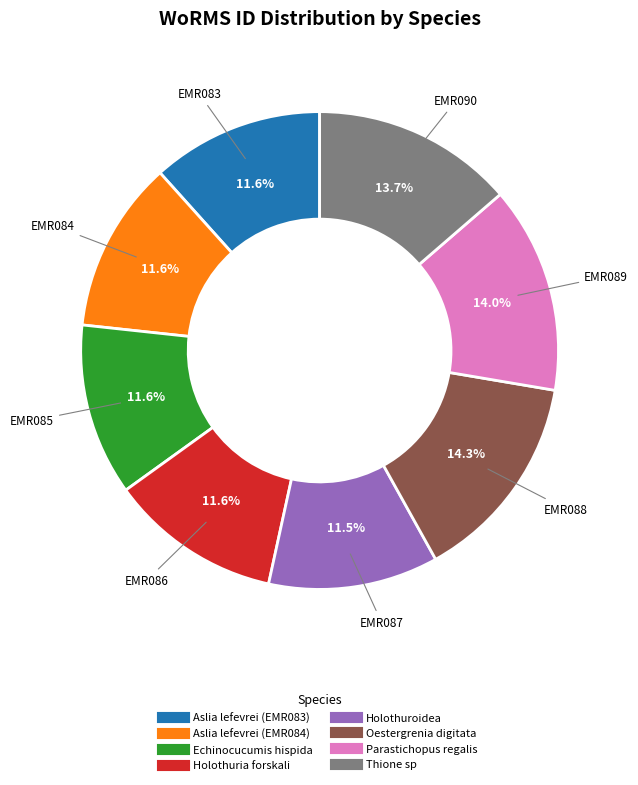

Does Aslia lefevrei (EMR084) represent more than half of the total?

No